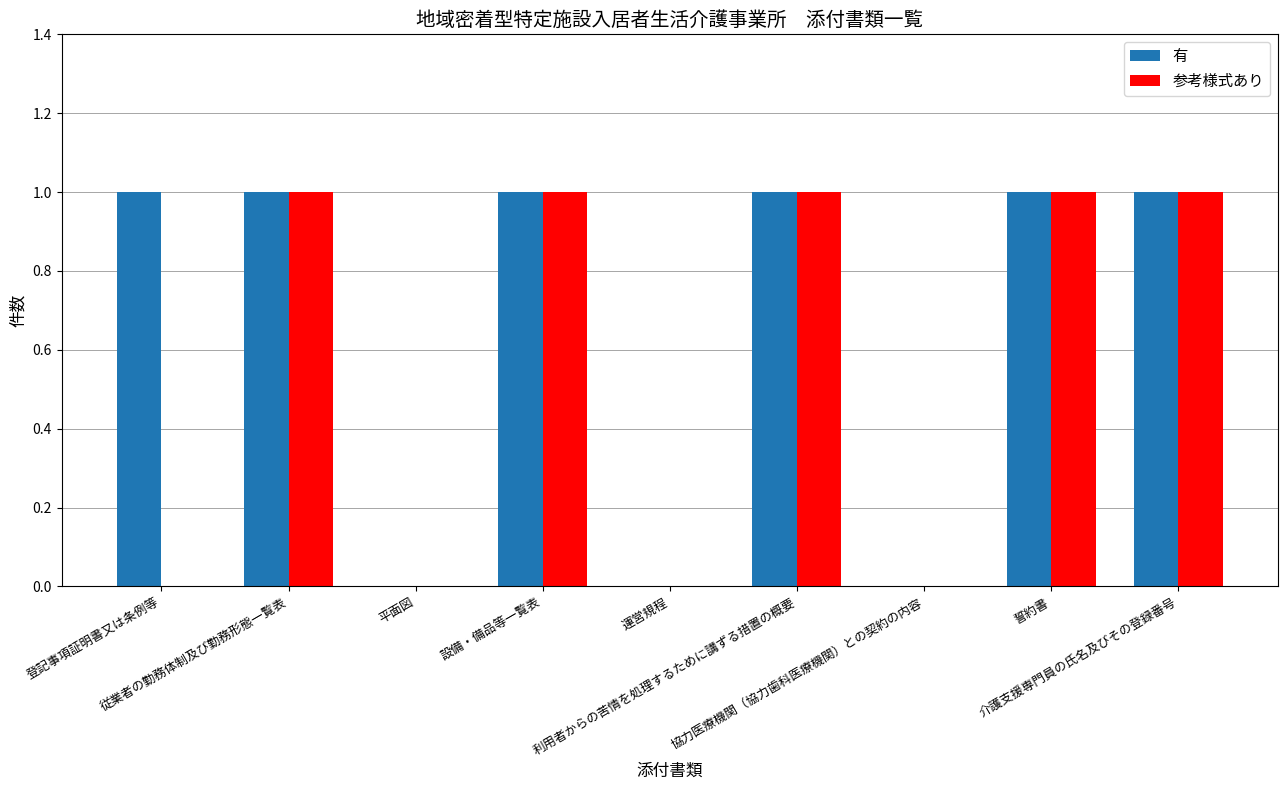

Which series has the largest total across all categories?

有